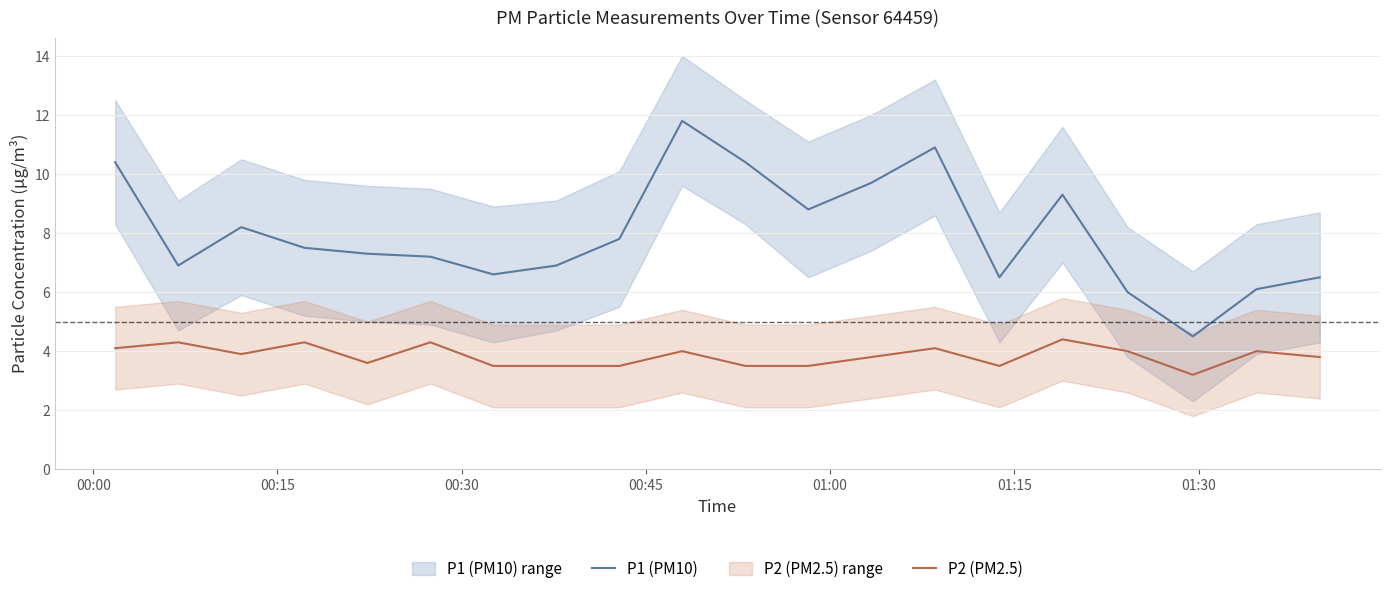

True or false: P2 (PM2.5) and P1 (PM10) intersect in this chart.

False